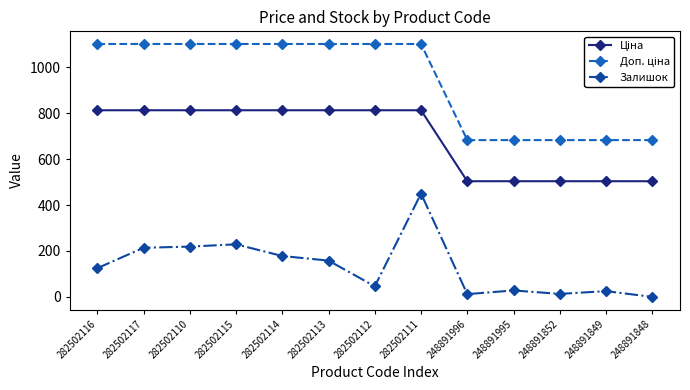

Between 248891995 and 248891848, which series saw the biggest shift?

Залишок